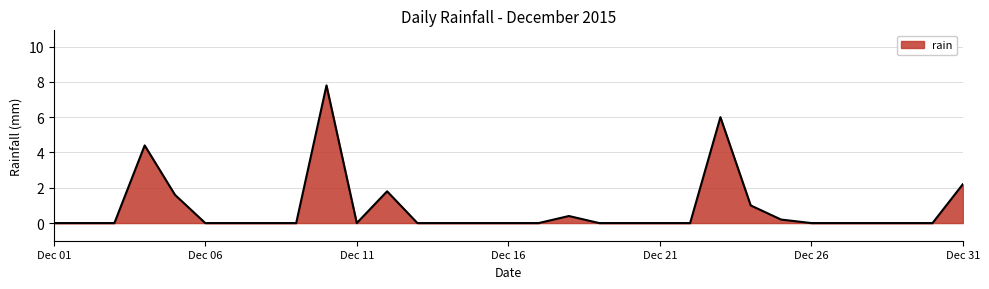

What is the average value?

0.8